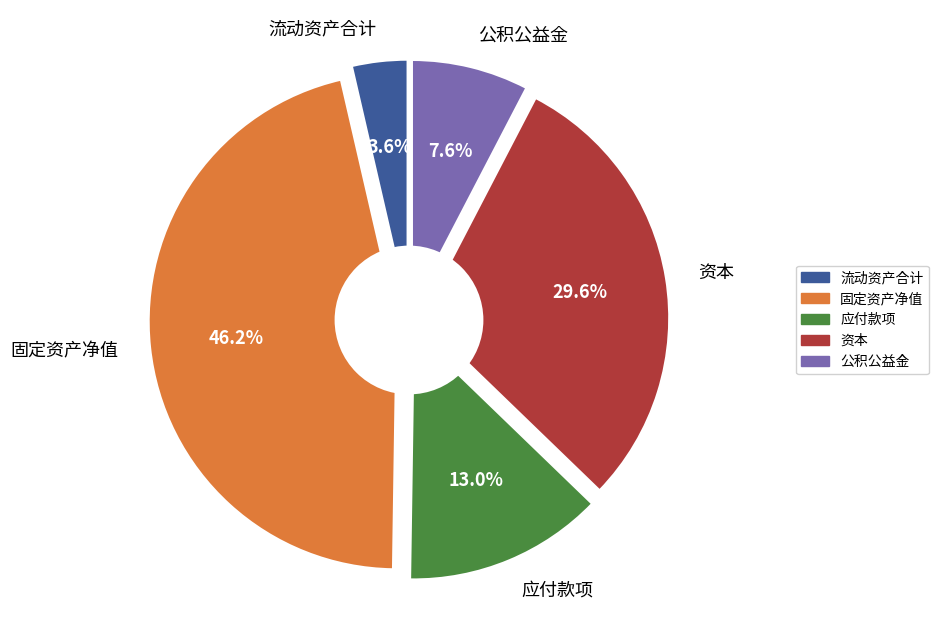

What is the largest slice in the pie chart?

固定资产净值